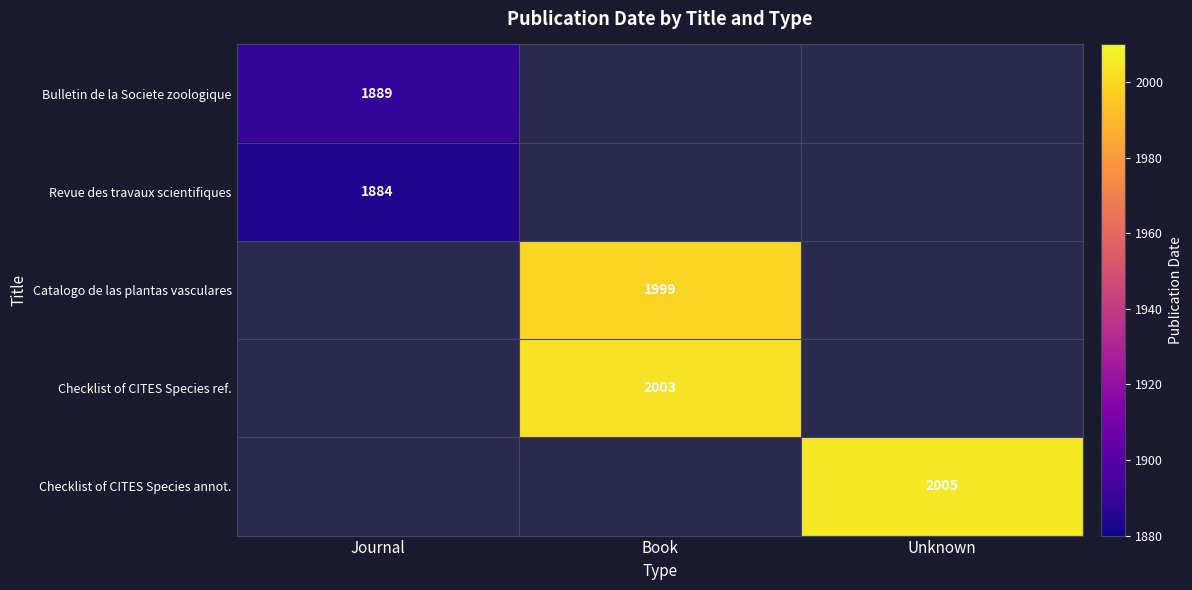

At how many categories does at least one series exceed 1941?

2